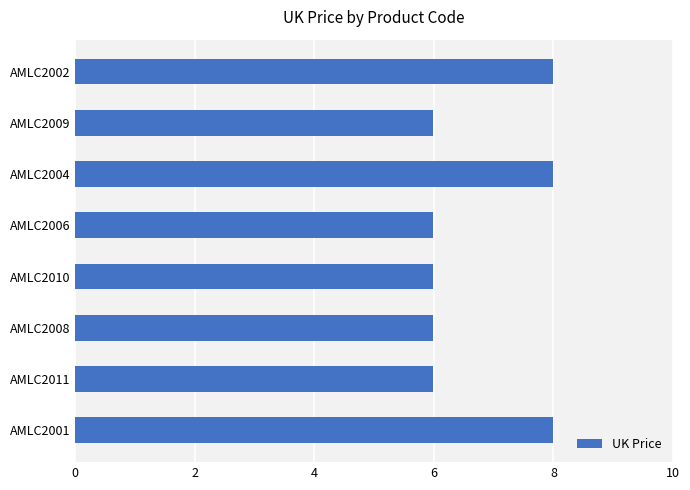

What is the greatest value displayed?

8.0